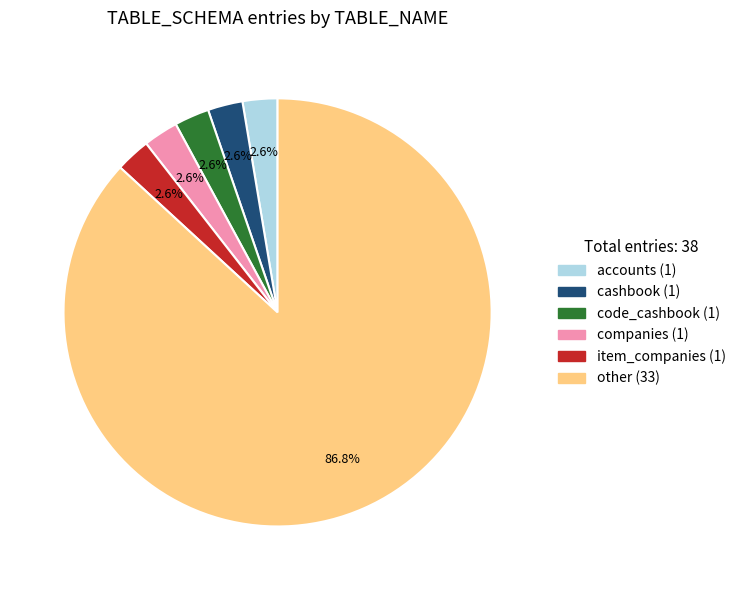

To the nearest percent, what is the combined percentage of code_cashbook and companies?

5%